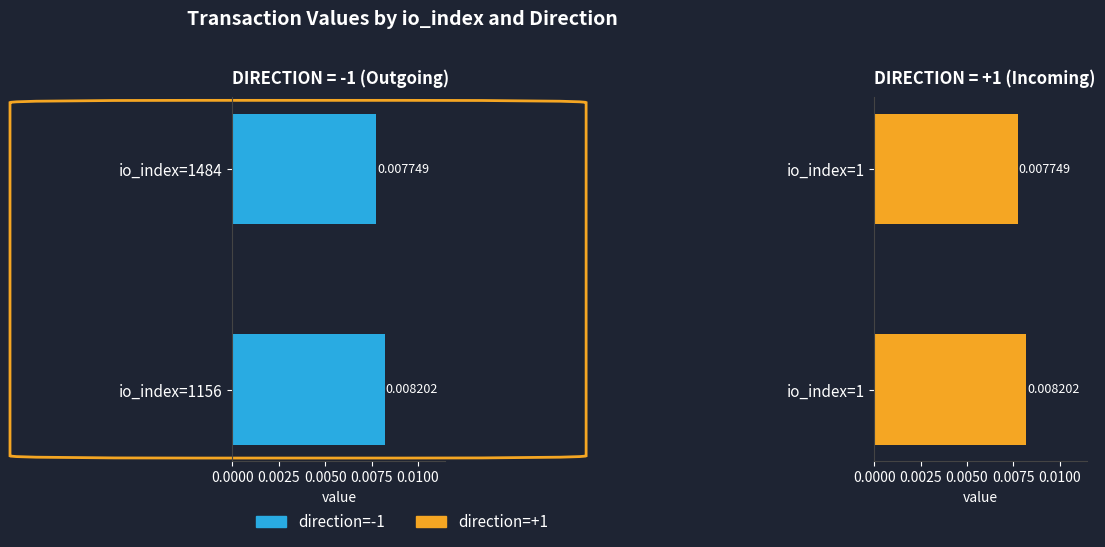

At how many categories does at least one series exceed 0?

2